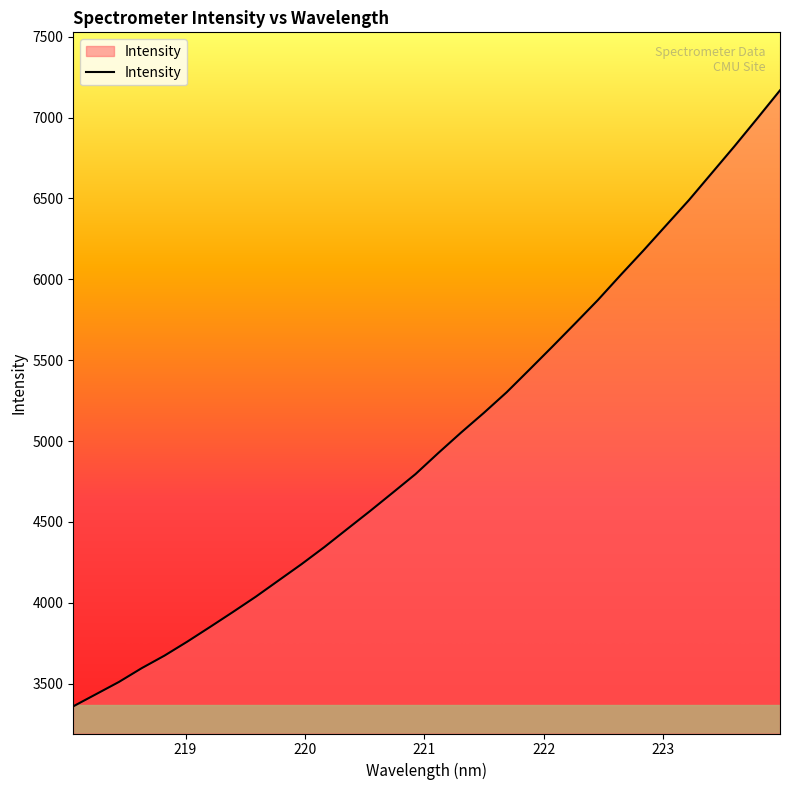

What is the greatest value displayed?

7168.1